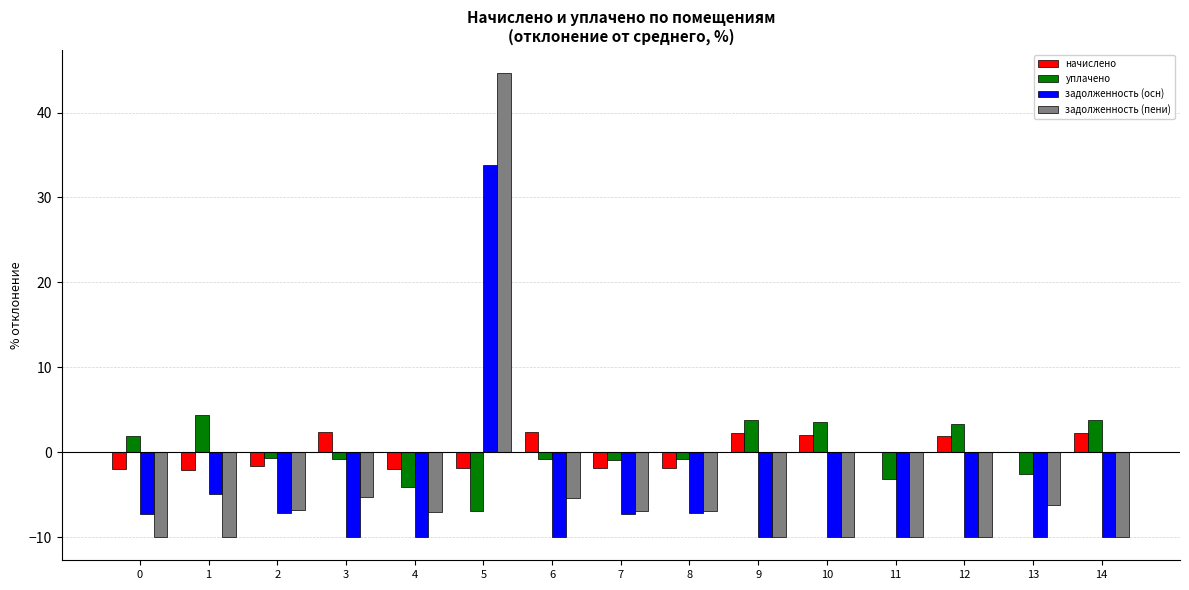

Count the number of categories in the chart.

15